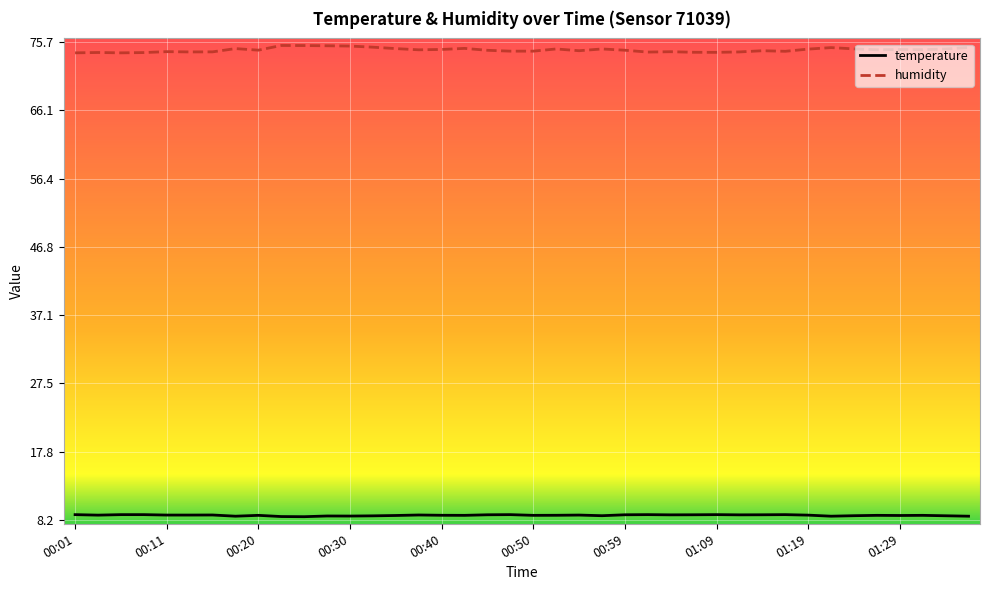

What is the greatest value displayed?

75.2